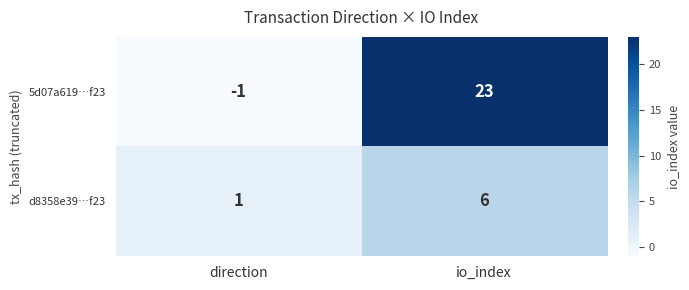

Count the number of data series in this chart.

2